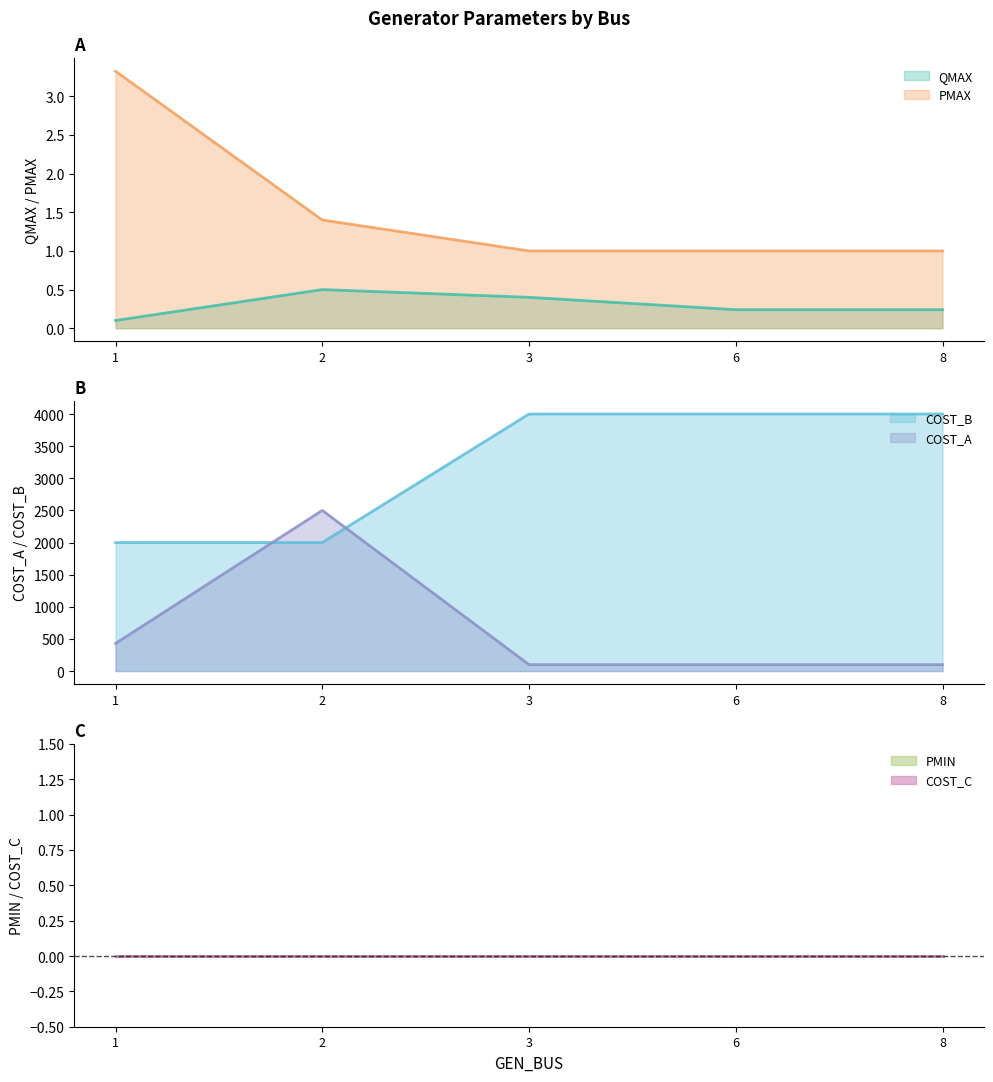

What is the smallest value displayed?

0.1